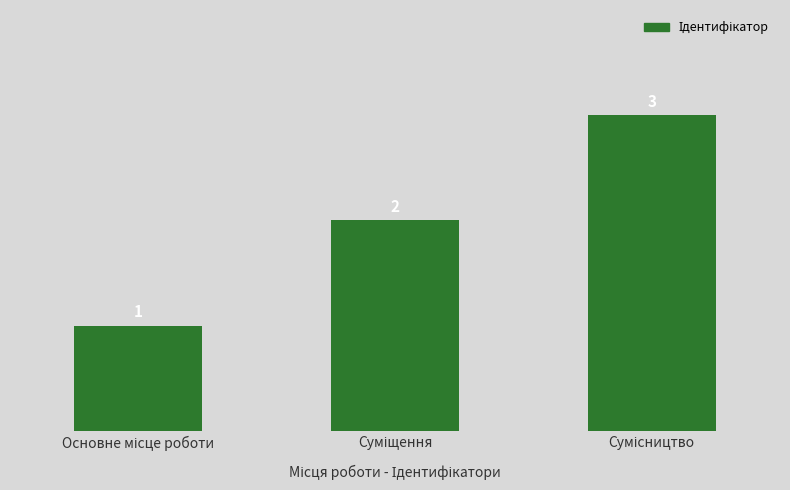

What is the smallest value displayed?

1